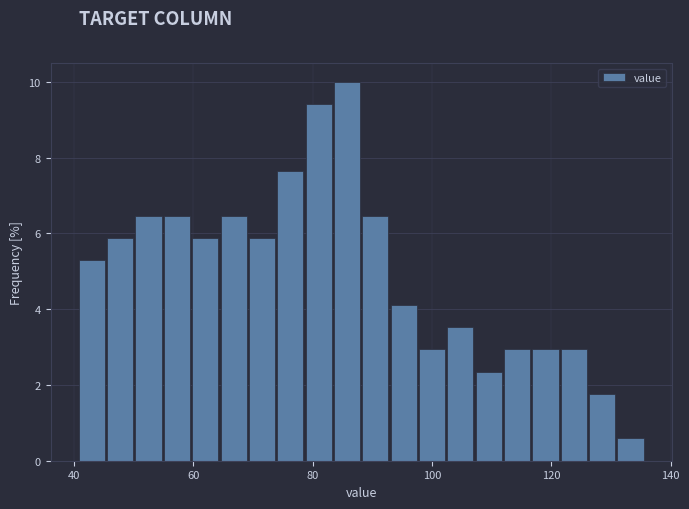

Read against the x-axis, roughly where is the centre of the tallest bar?

86